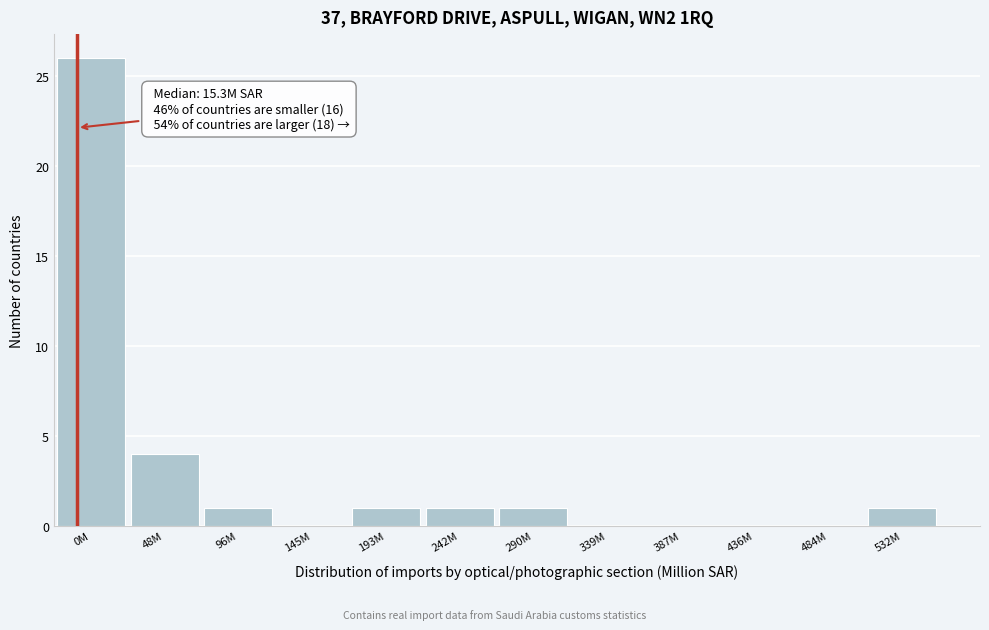

Reading left to right, extract all data points from this chart.

0M=26	48M=4	96M=1	145M=0	193M=1	242M=1	290M=1	339M=0	387M=0	436M=0	484M=0	532M=1